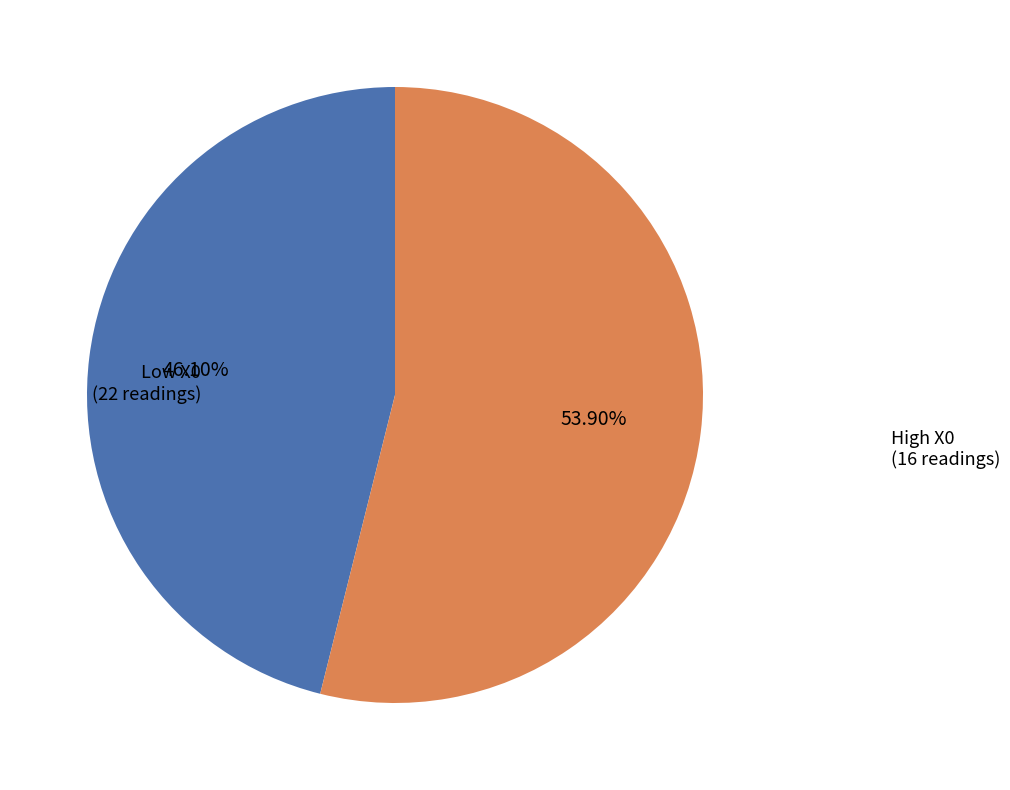

Count the number of slices in the pie.

2